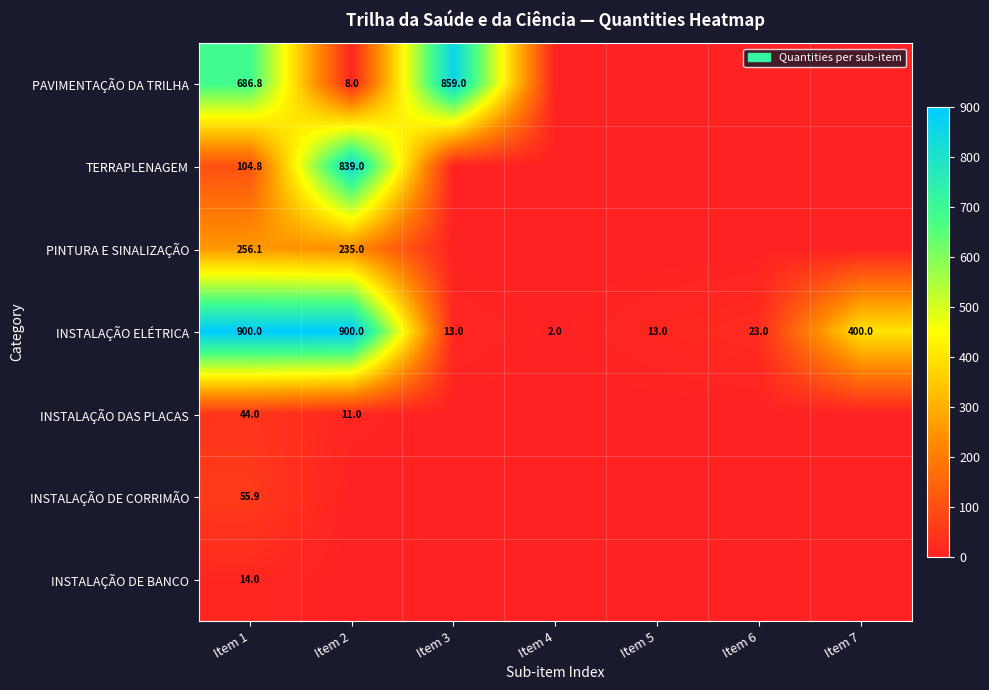

What is the difference between the INSTALAÇÃO ELÉTRICA values at Item 2 and Item 5?

887.0